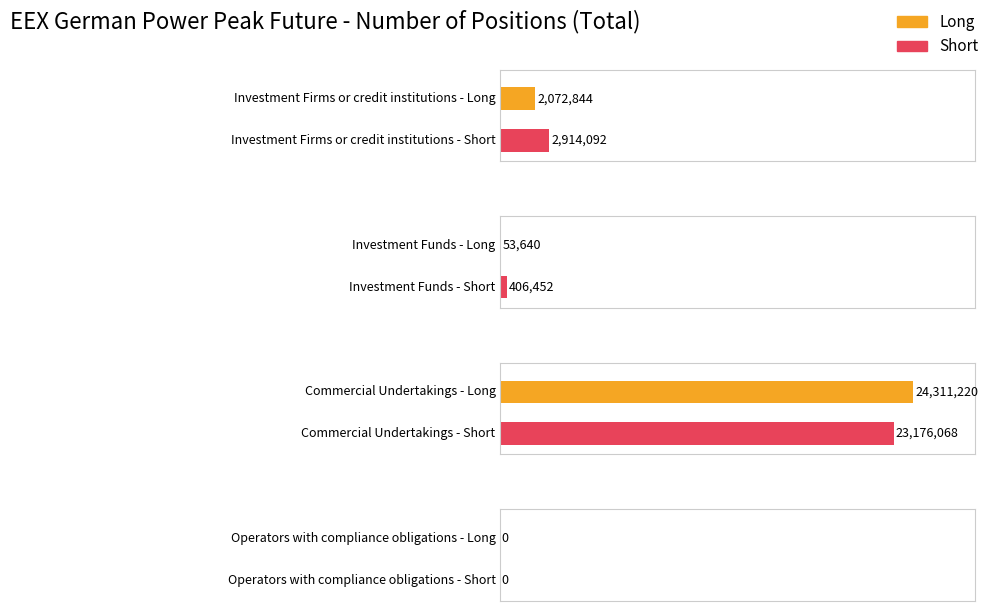

What are all the series names shown in the legend?

Long, Short